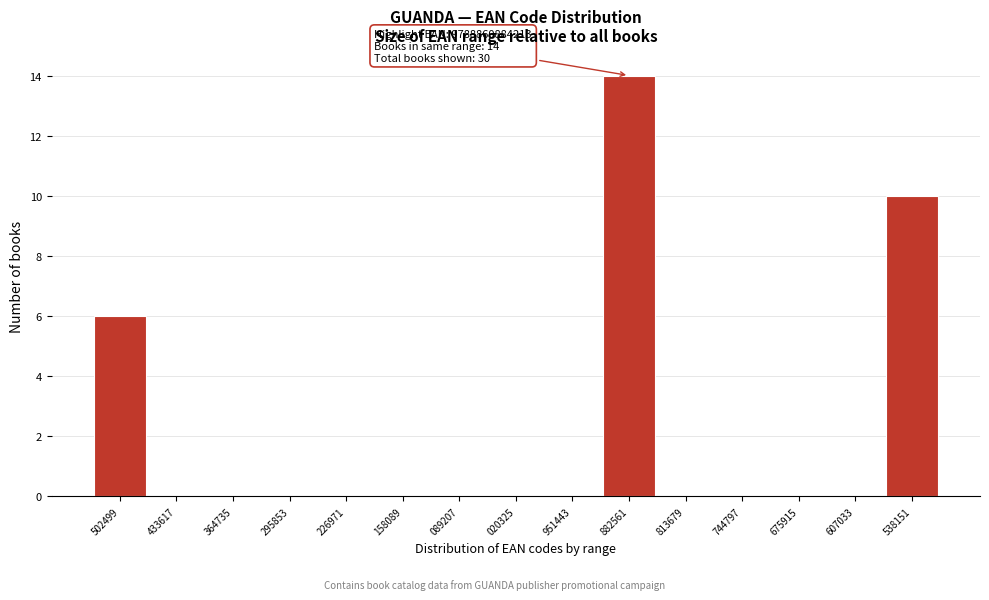

Reading left to right, transcribe all the data shown in this chart.

502499=6	433617=0	364735=0	295853=0	226971=0	158089=0	089207=0	020325=0	951443=0	882561=14	813679=0	744797=0	675915=0	607033=0	538151=10